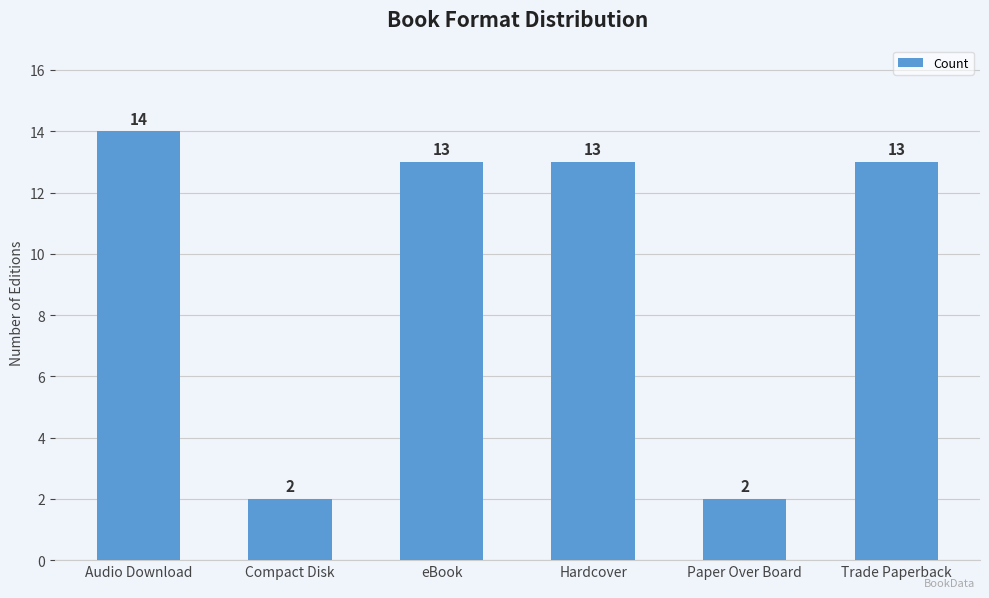

How many series are shown in this chart?

1